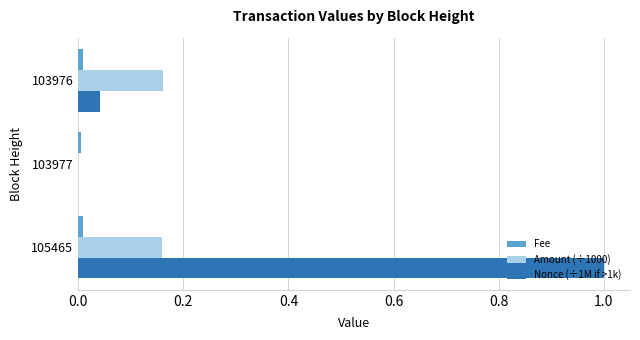

What is the maximum value shown in the chart?

1.0